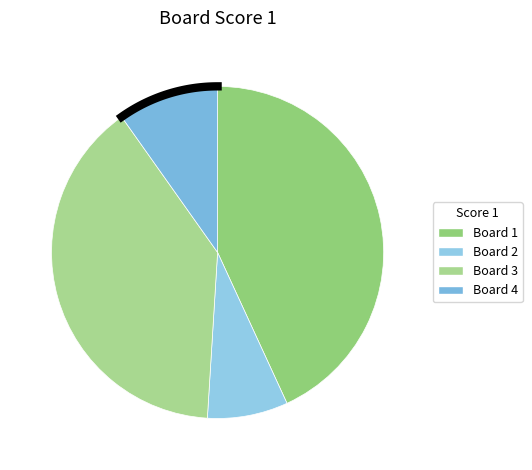

Between 2 and 4, which is larger?

4